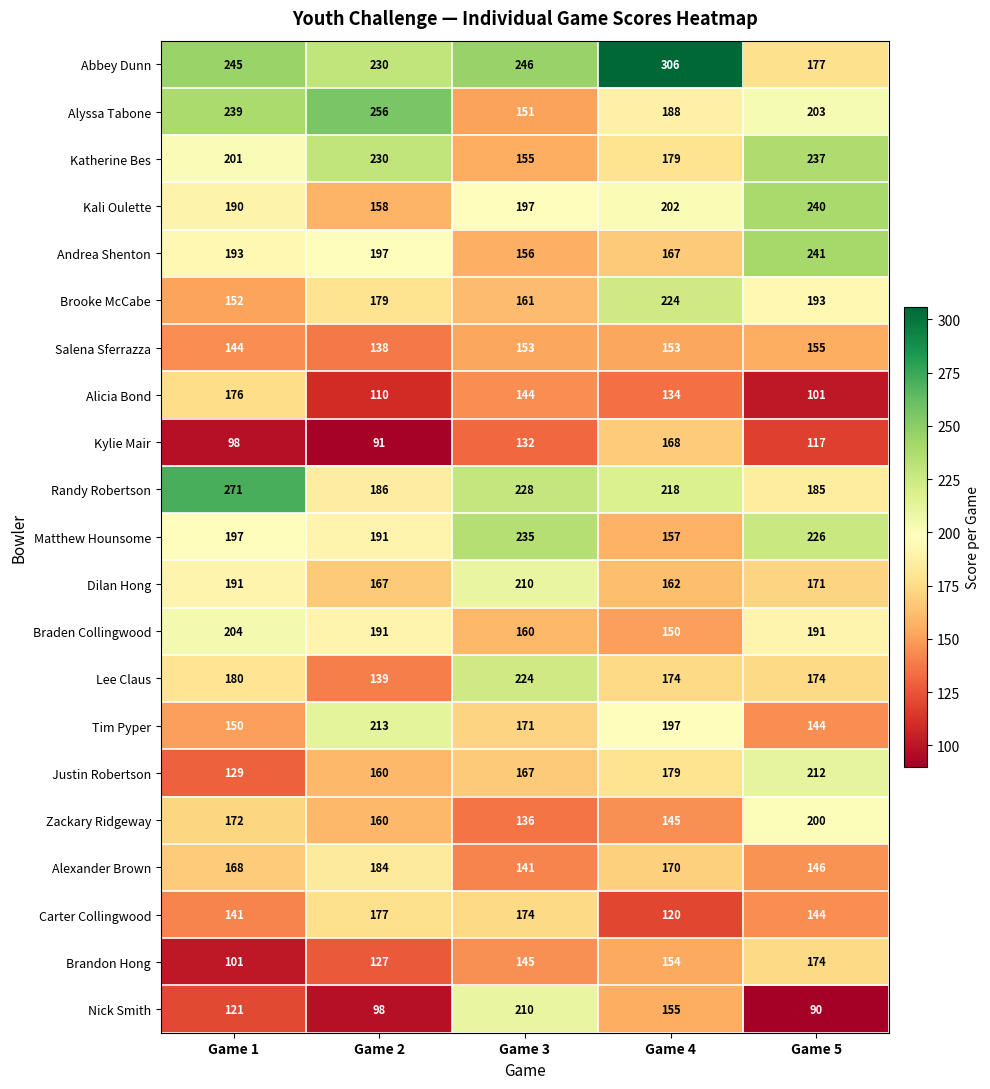

The Alyssa Tabone series shows 97 at Game 4. True or false?

False